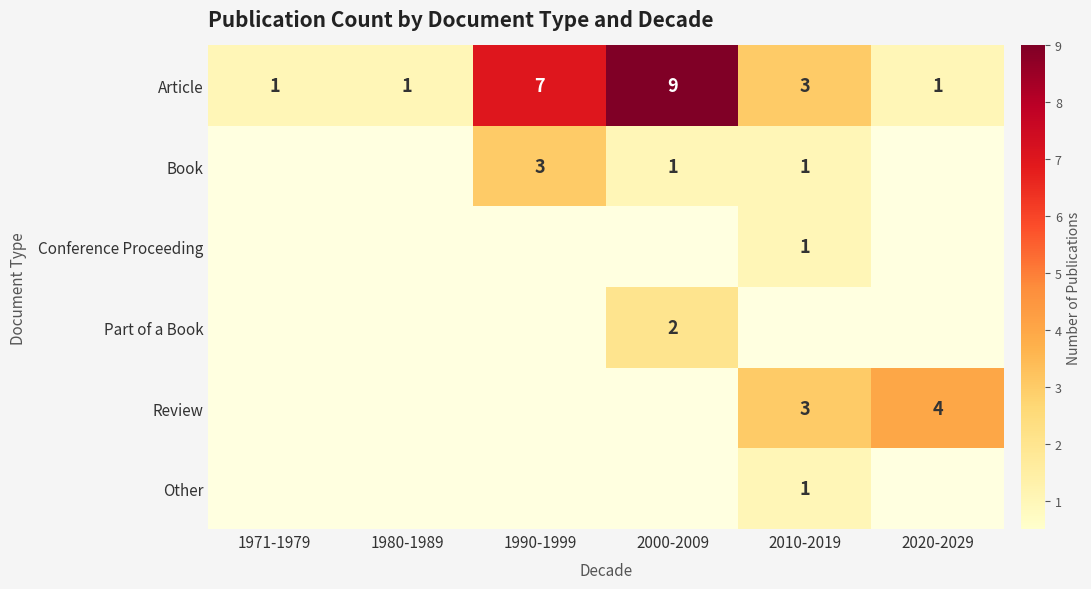

Count the Article values in the range 1 to 7.

5